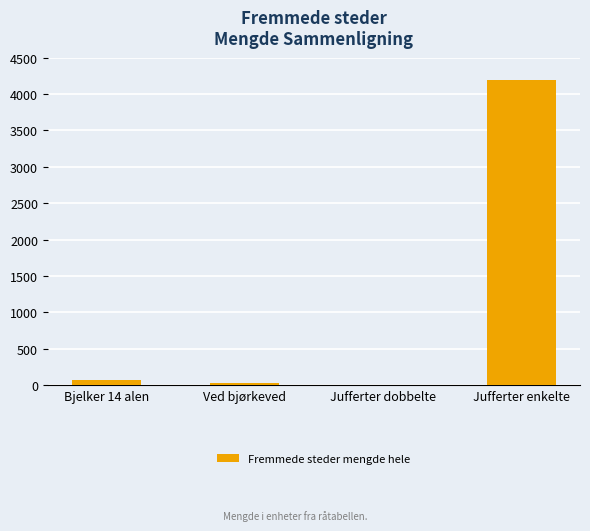

The value at Jufferter enkelte is 6494. True or false?

False